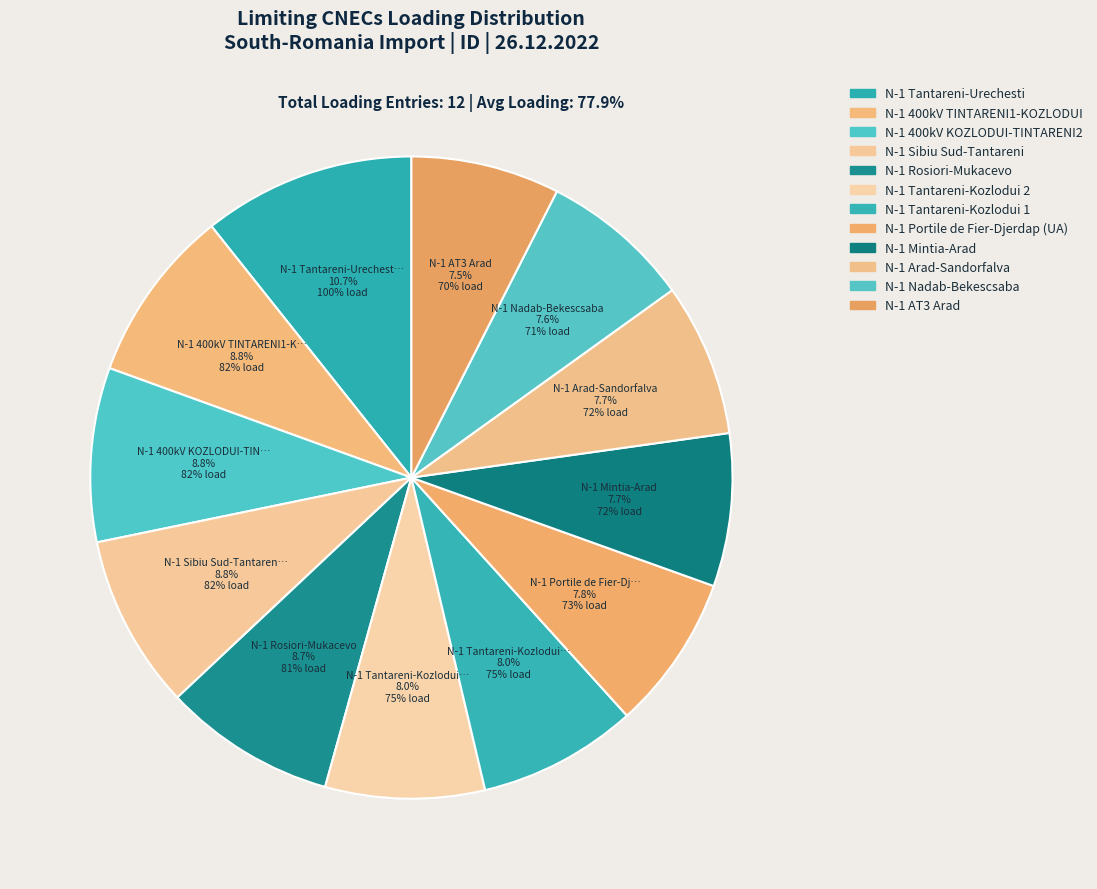

True or false: N-1 400kV KOZLODUI-TINTARENI2 accounts for 1% of the total.

False